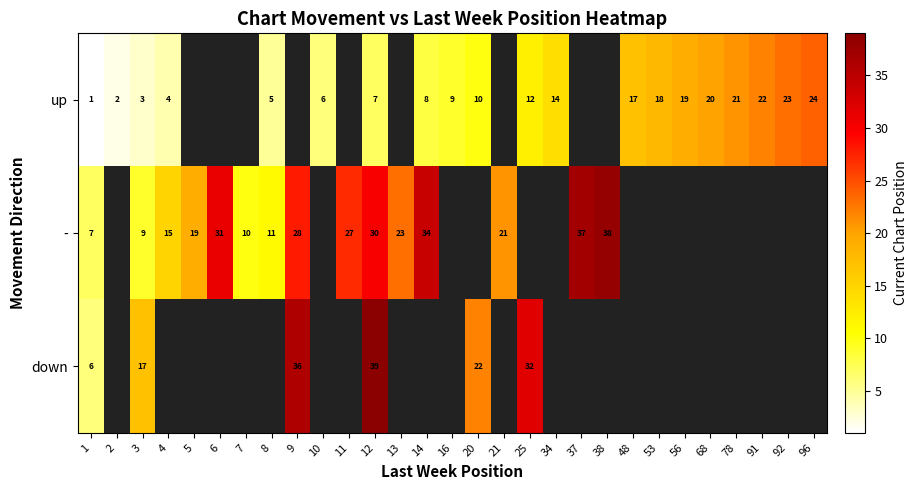

Count the number of data series in this chart.

3